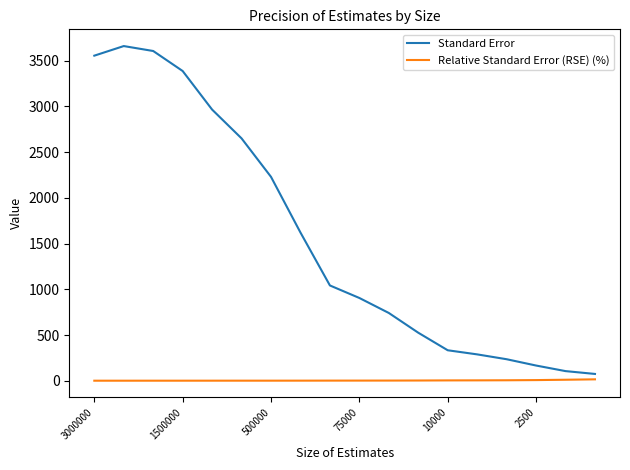

What is the highest value of the Standard Error series?

3661.0